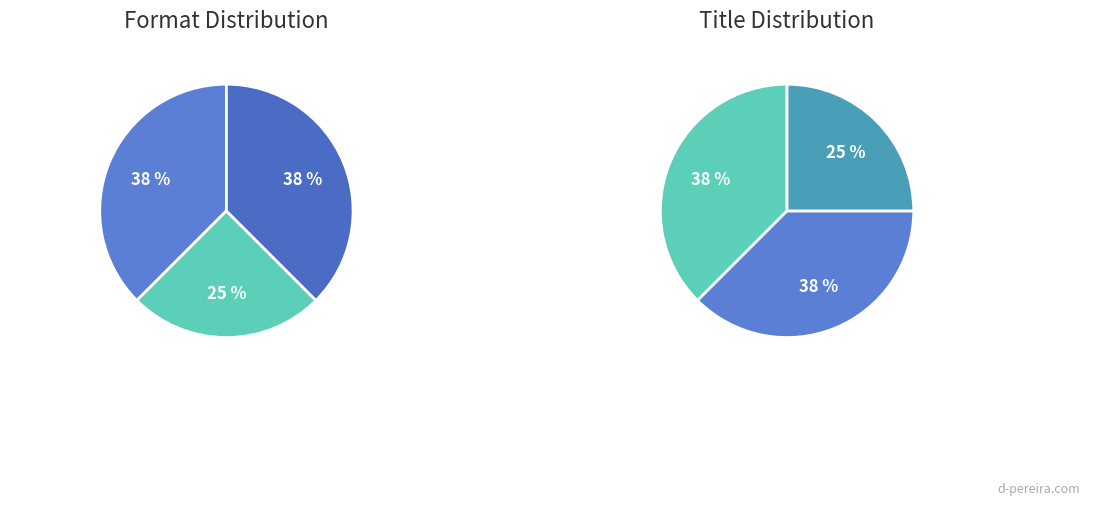

How much of the chart is everything except This House, Once?

75.0%